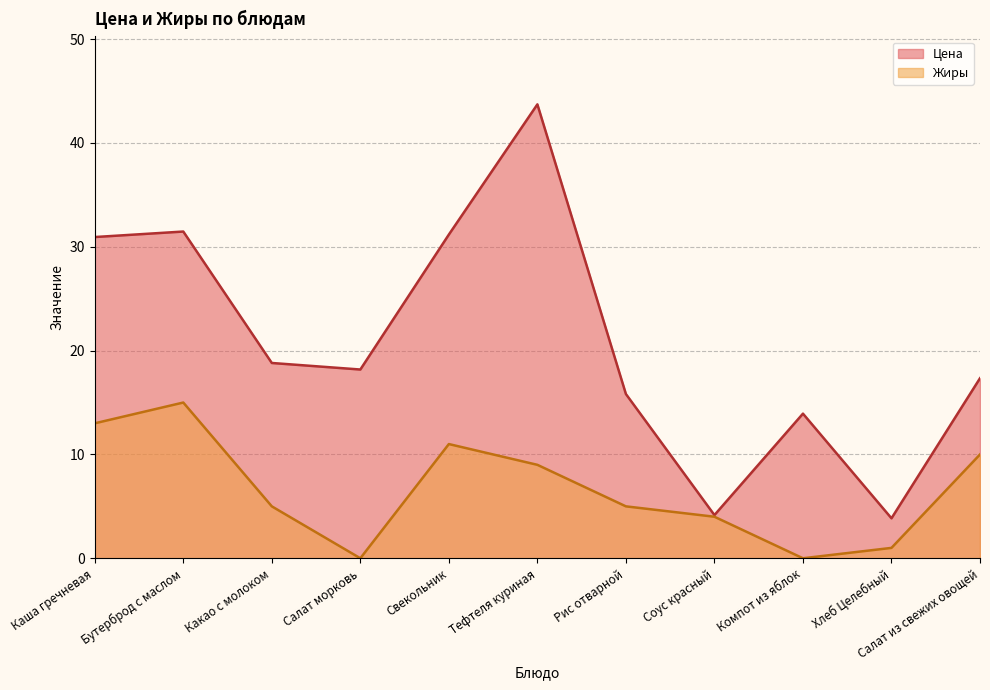

Which has a higher value, Салат из свежих овощей or Салат морковь?

Салат морковь